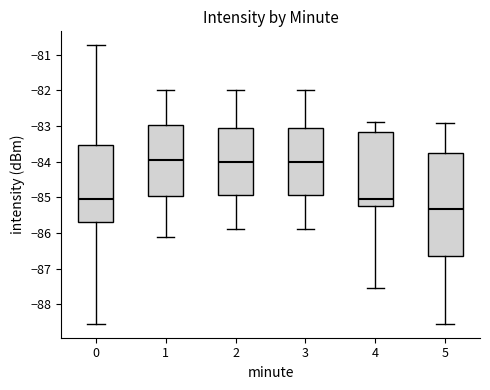

Comparing the boxes themselves (not the whiskers), which one is the tallest?

5